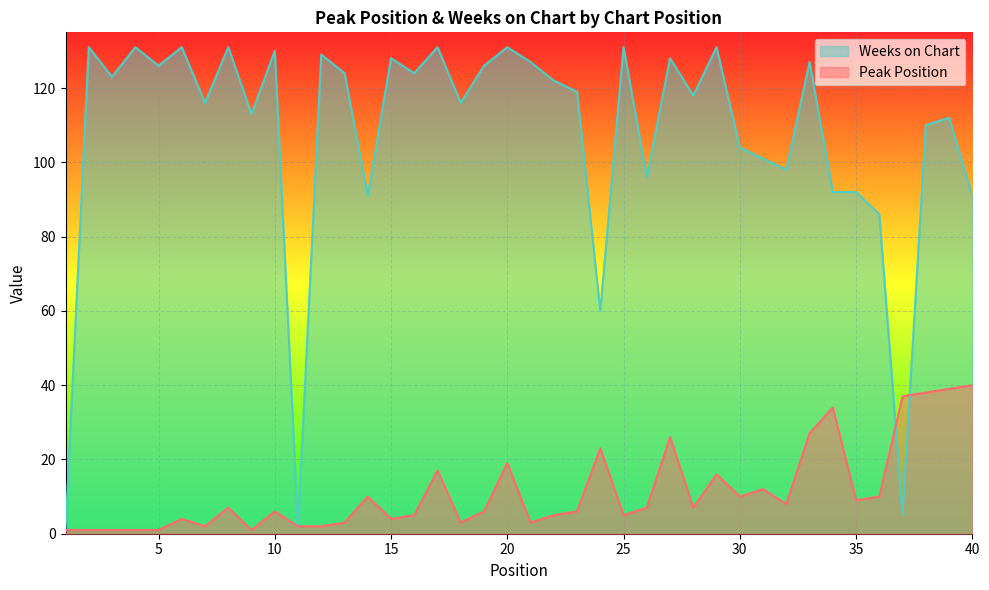

Which series has the widest spread of values?

Weeks on Chart